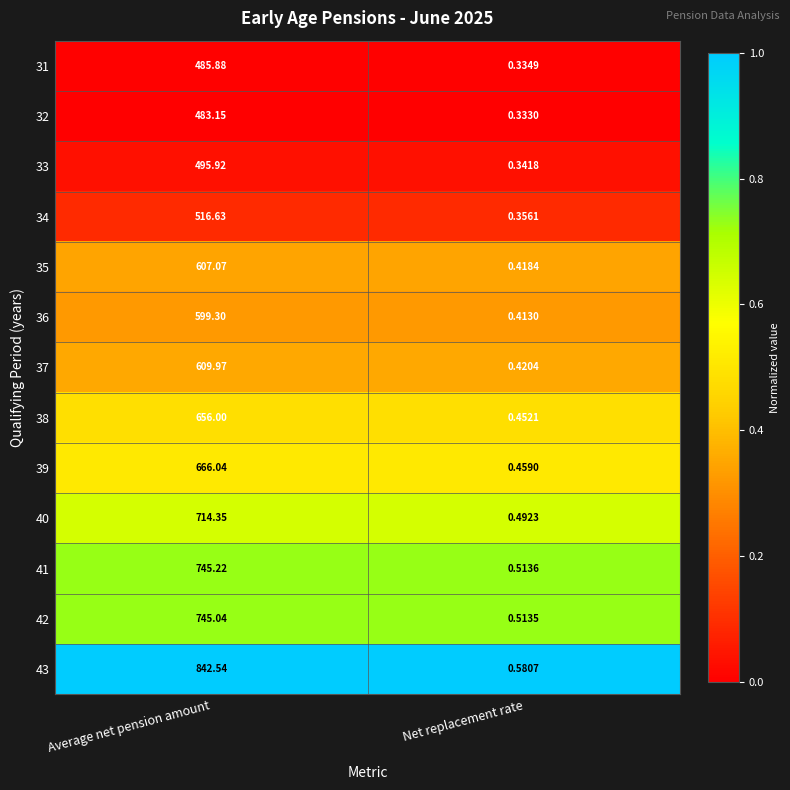

Which series has the widest spread of values?

43